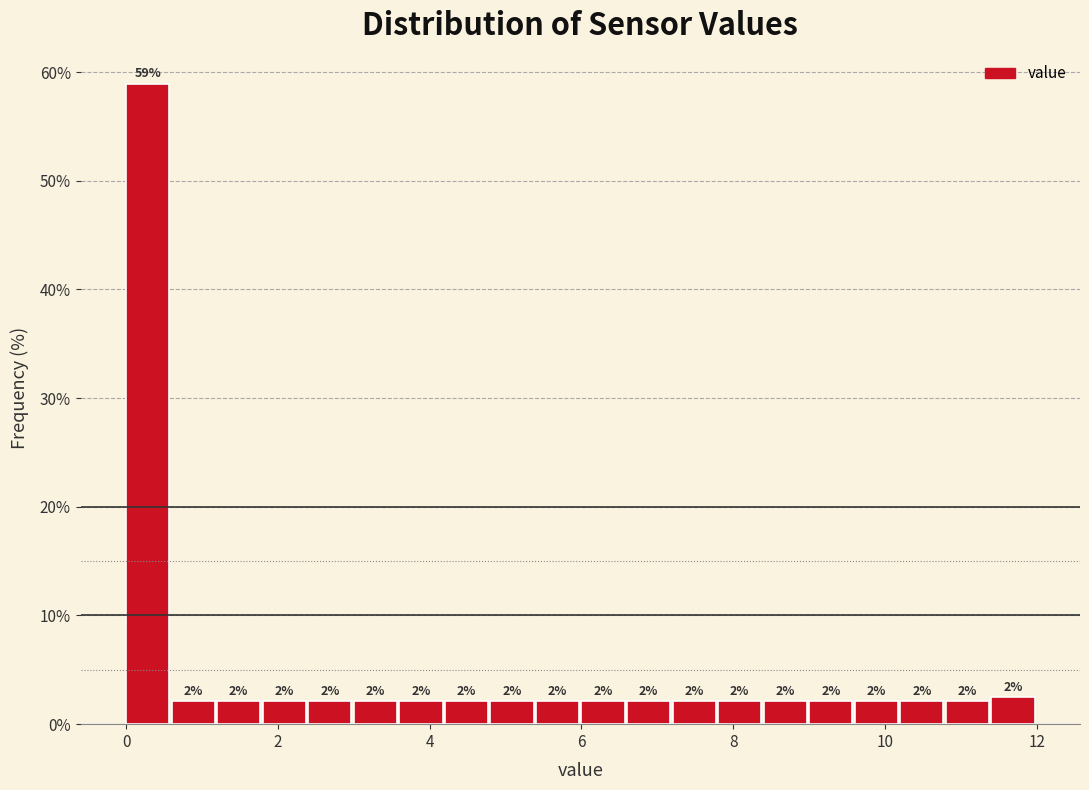

Read against the x-axis, roughly where is the centre of the tallest bar?

0.2